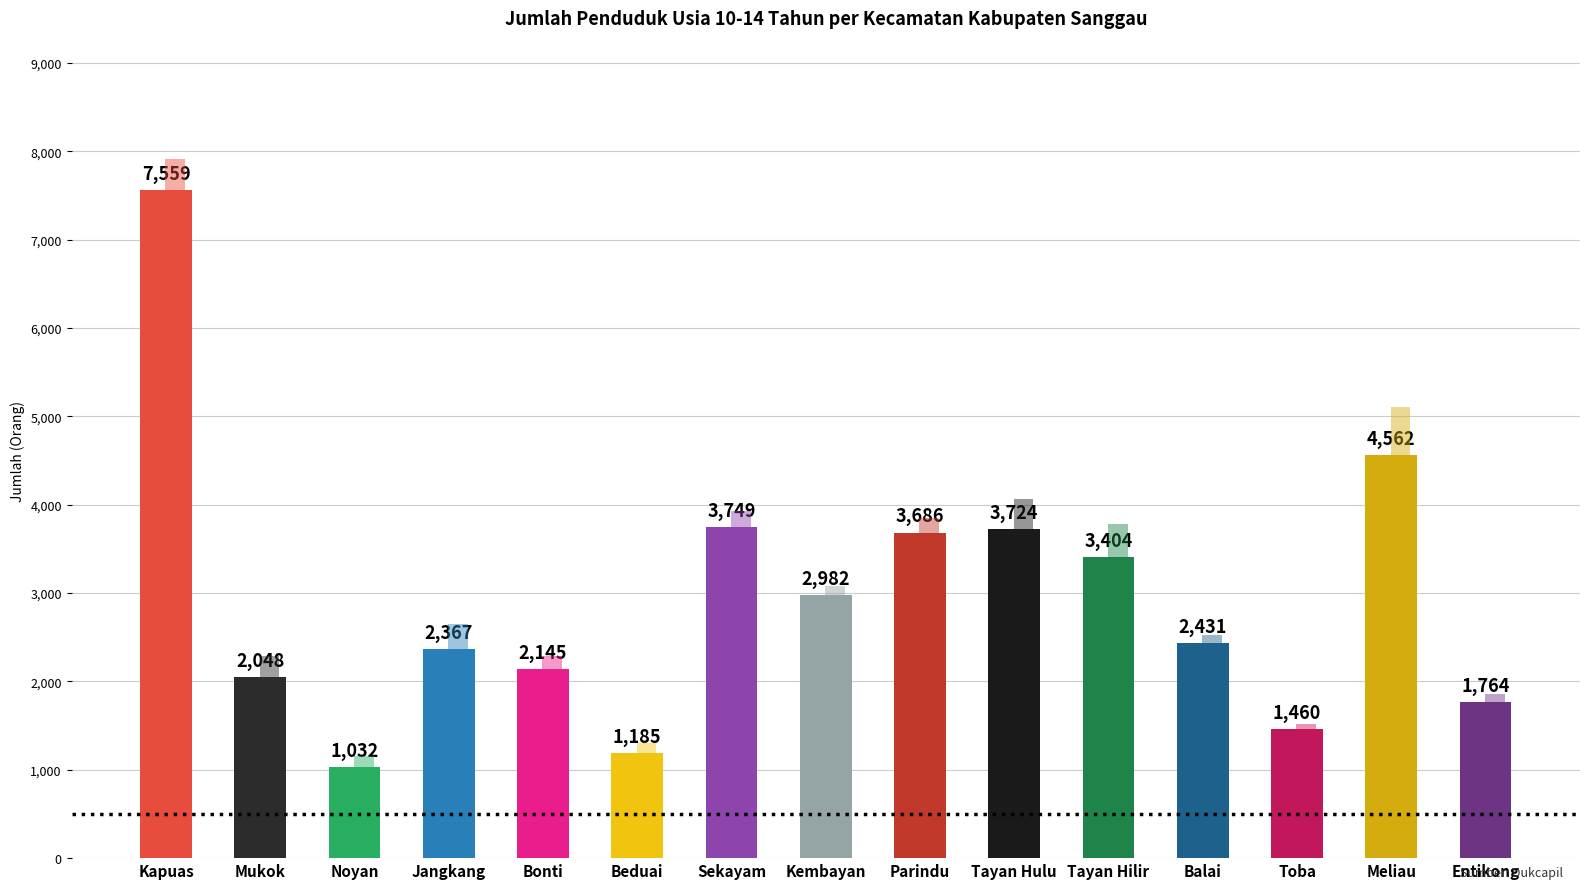

What position from the left is Tayan Hulu?

10